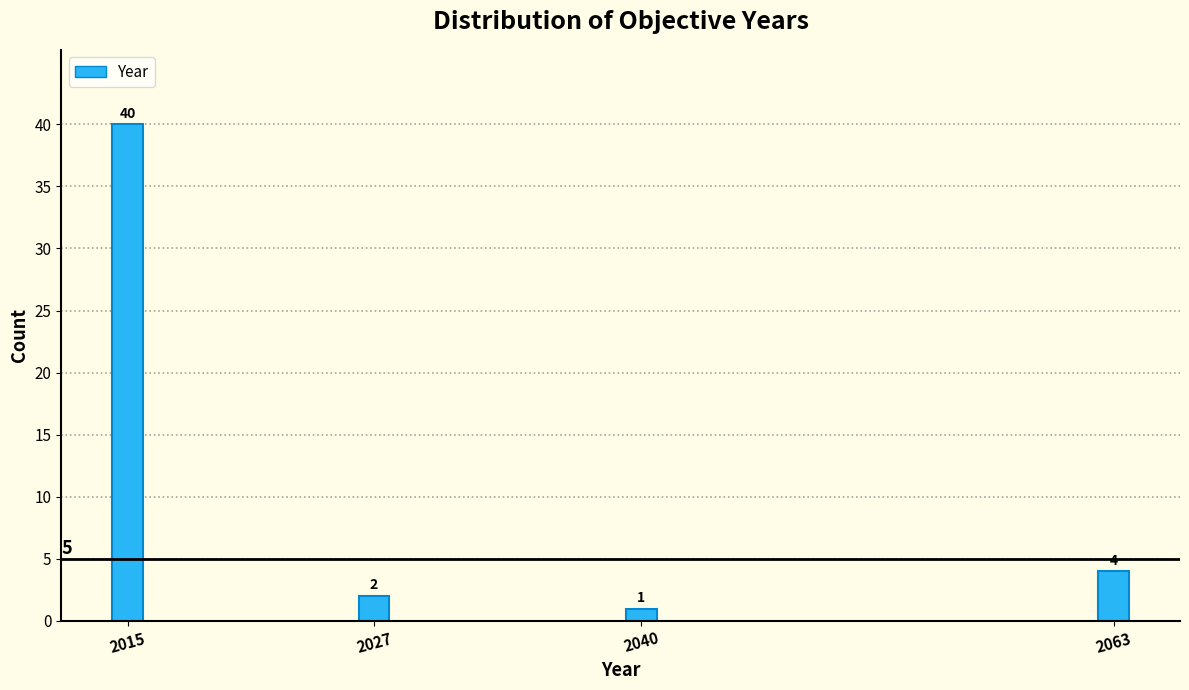

Reading left to right, list all the values displayed in this chart.

40	2	1	4